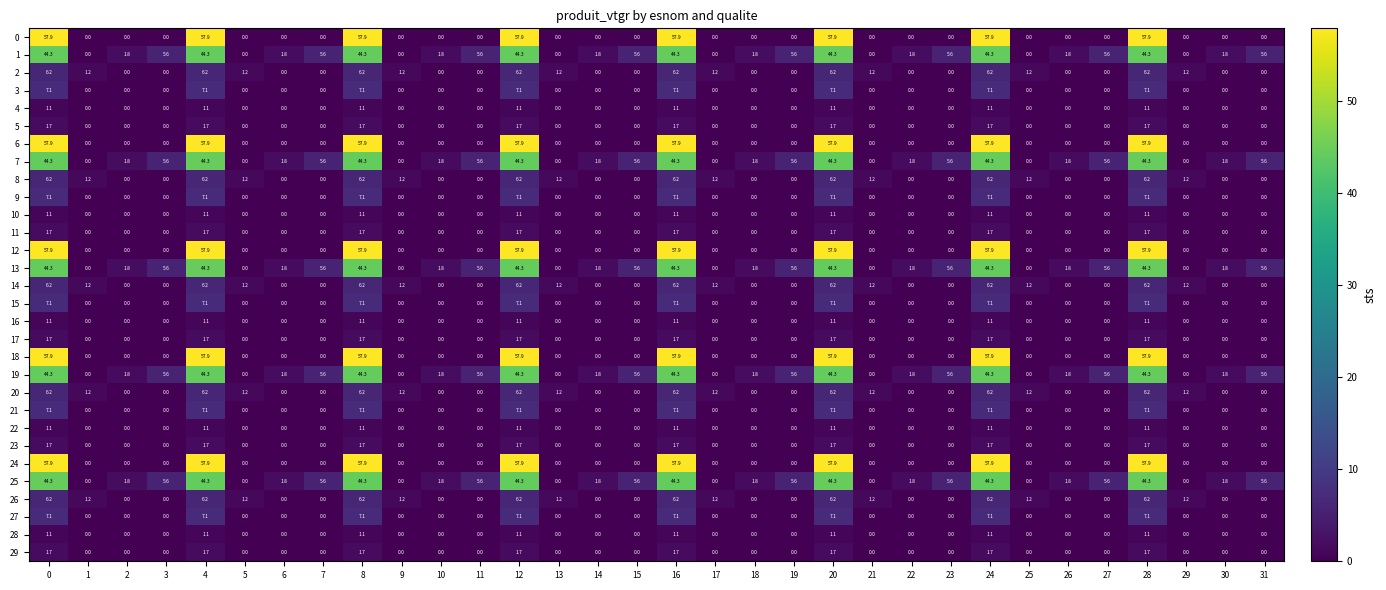

The 25 series shows 8.6 at 3. True or false?

False